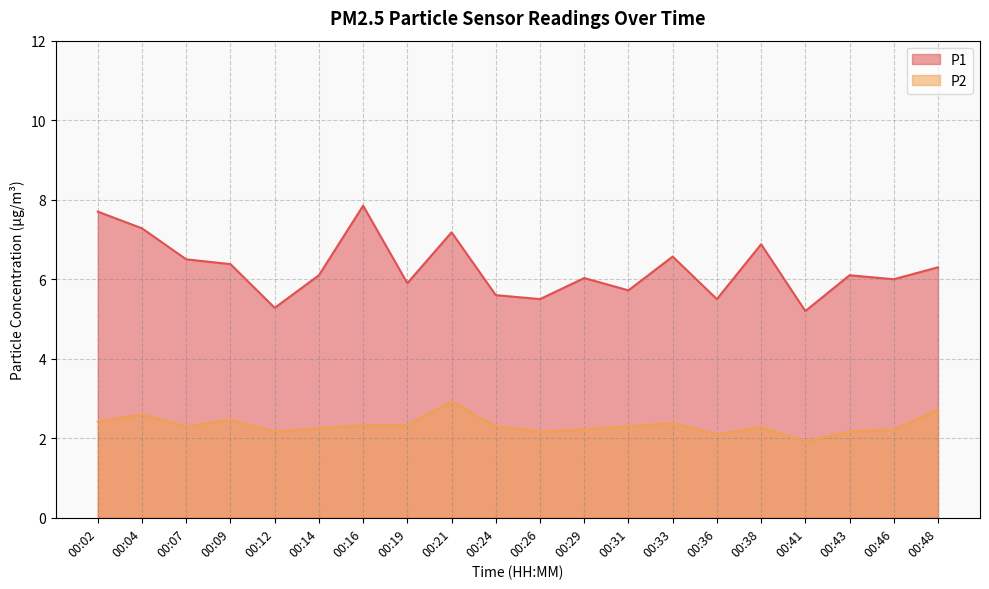

Which series has the largest total across all categories?

P1